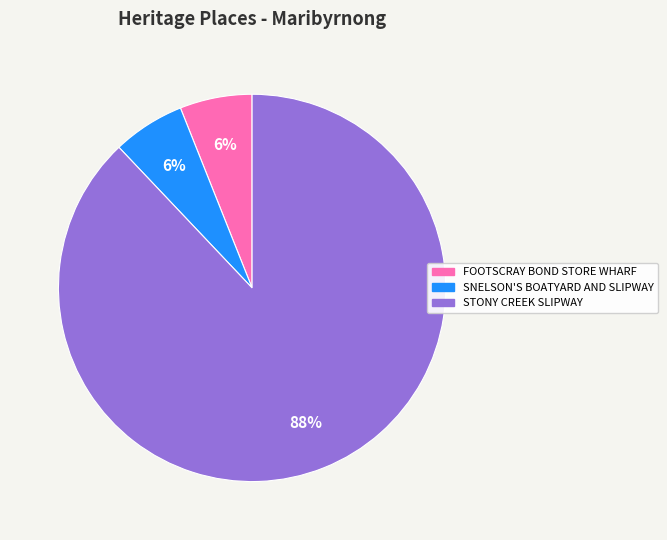

Do FOOTSCRAY BOND STORE WHARF and SNELSON'S BOATYARD AND SLIPWAY together represent more than half of the pie?

No